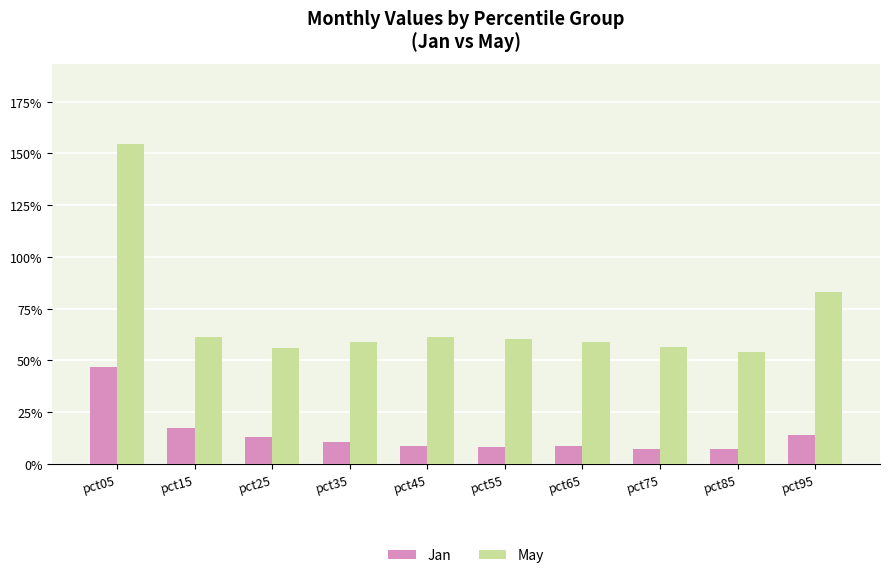

What are all the series names shown in the legend?

Jan, May